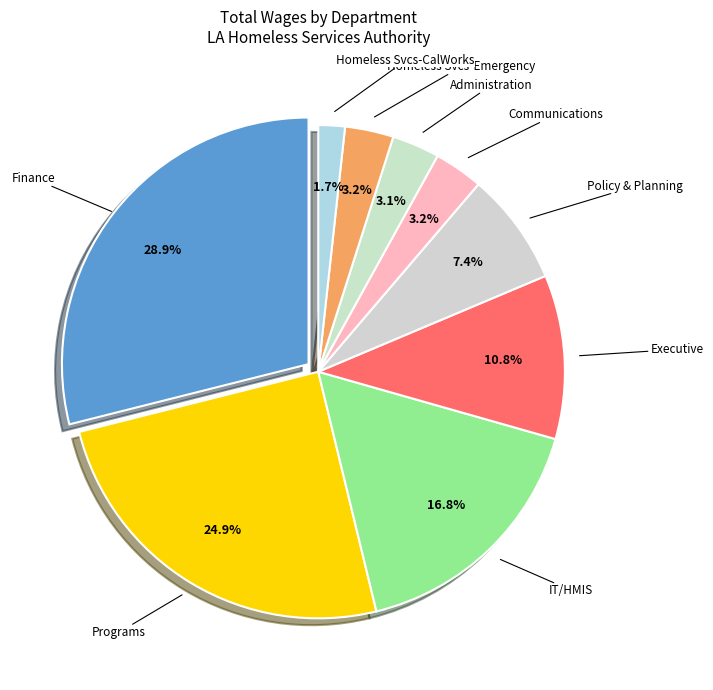

How many slices are in this pie chart?

9